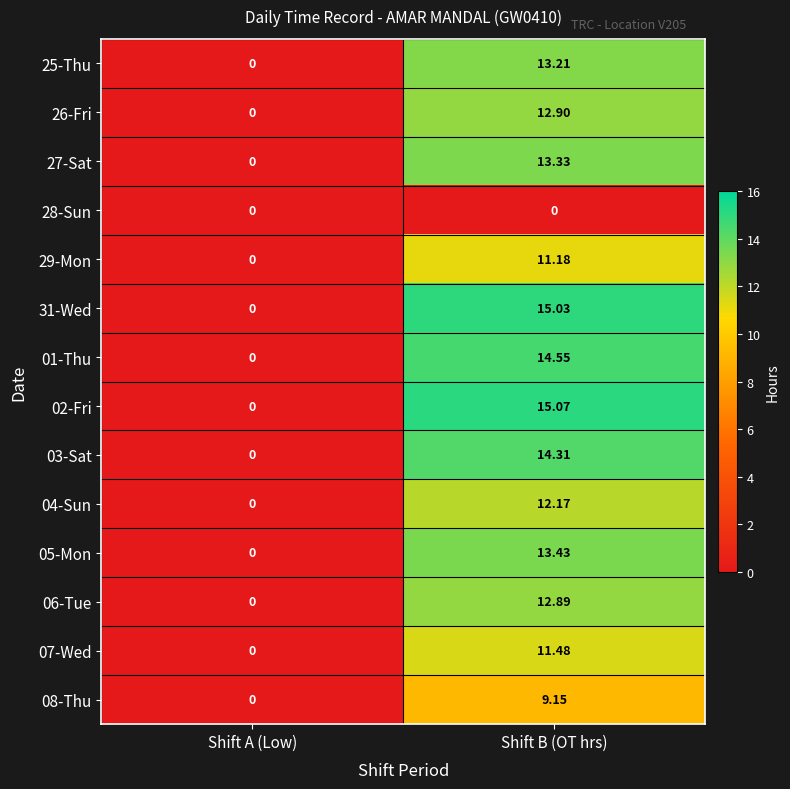

Is the value of 27-Sat at Shift A (Low) greater than the value of 06-Tue at Shift B (OT hrs)?

No